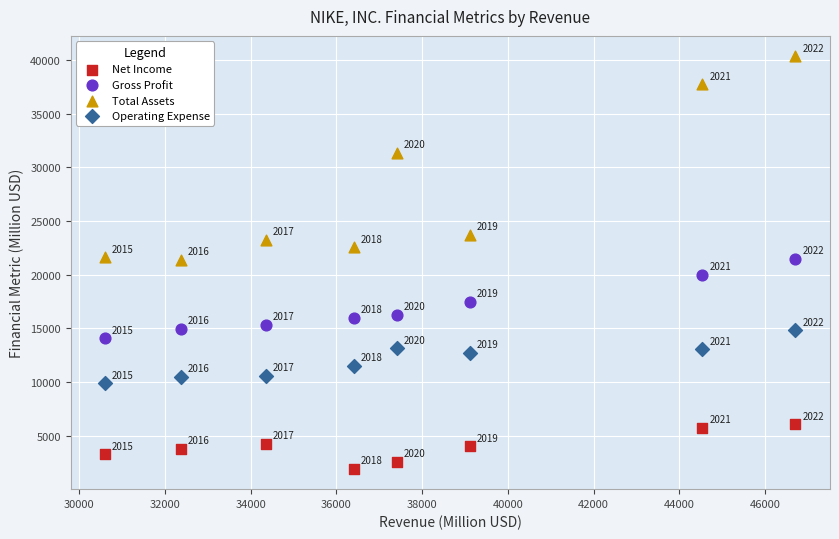

Which series contains the highest Y value?

Total Assets